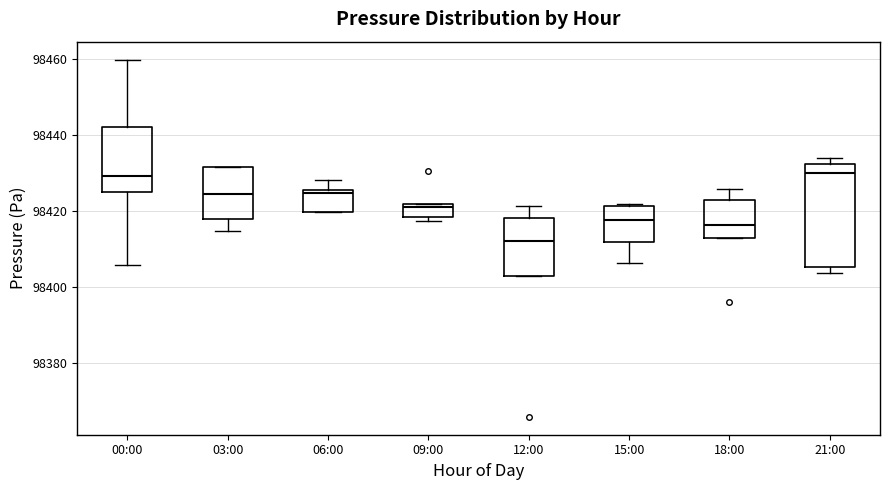

Which box's median line is the lowest?

12:00